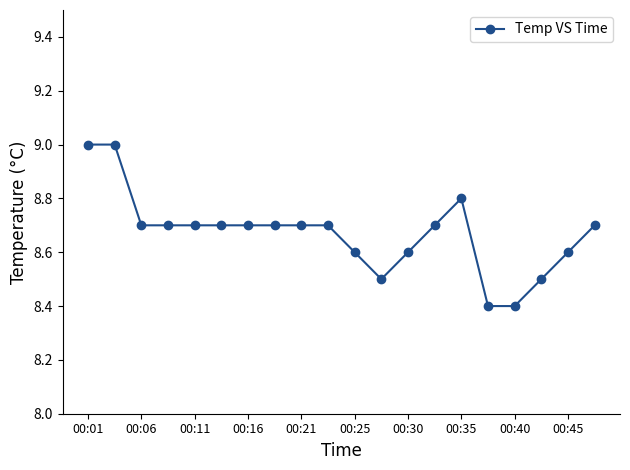

What is the maximum value shown in the chart?

9.0